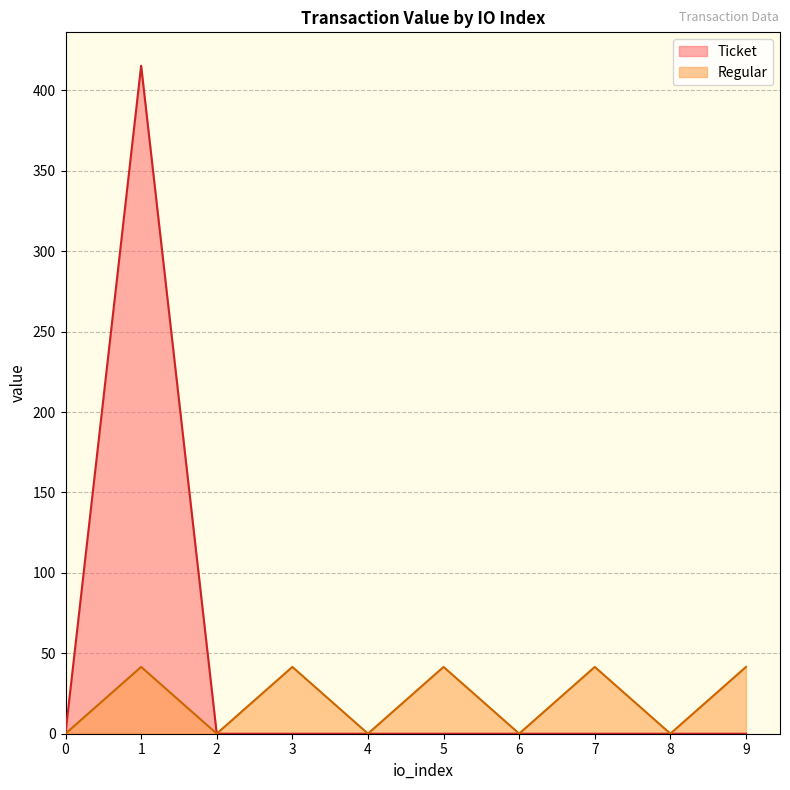

How many points are lower than both their immediate neighbors (excluding endpoints)?

4